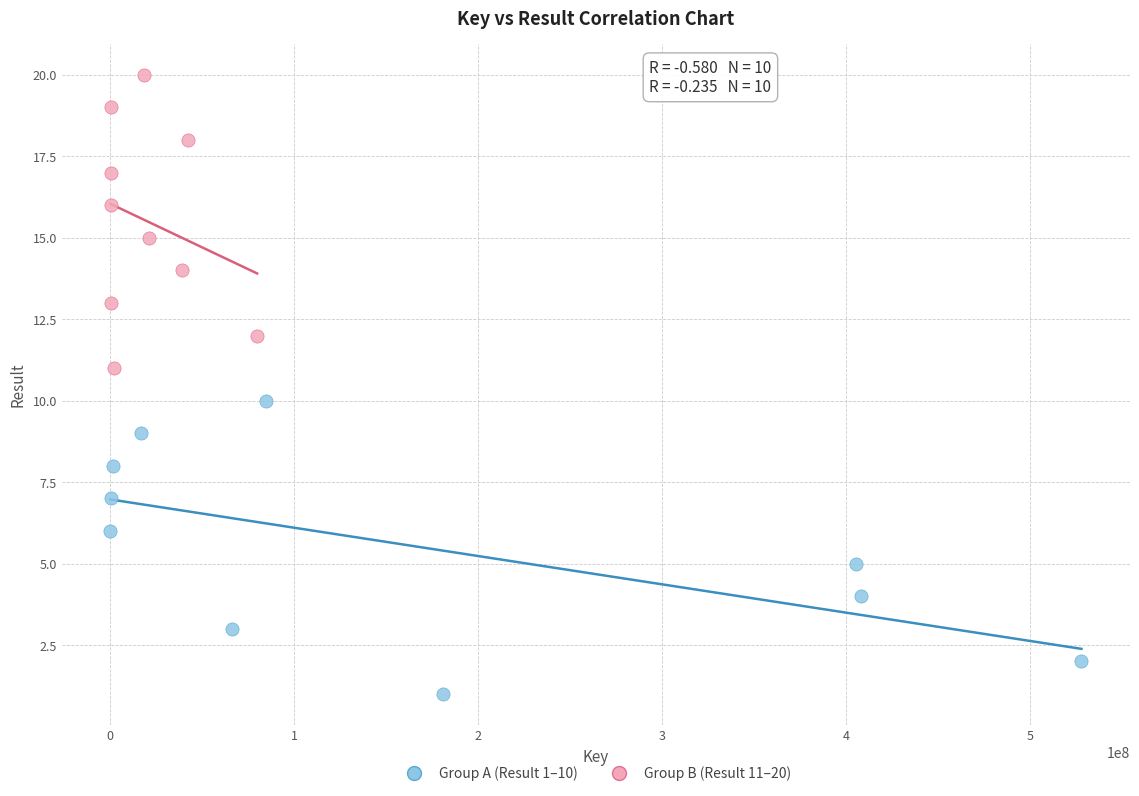

Which series reaches the minimum Y coordinate?

Group A (Result 1–10)